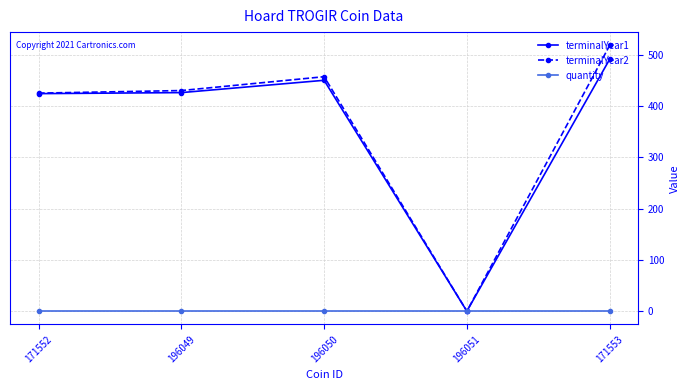

True or false: terminalYear2 has more than 0 interior local peaks.

True